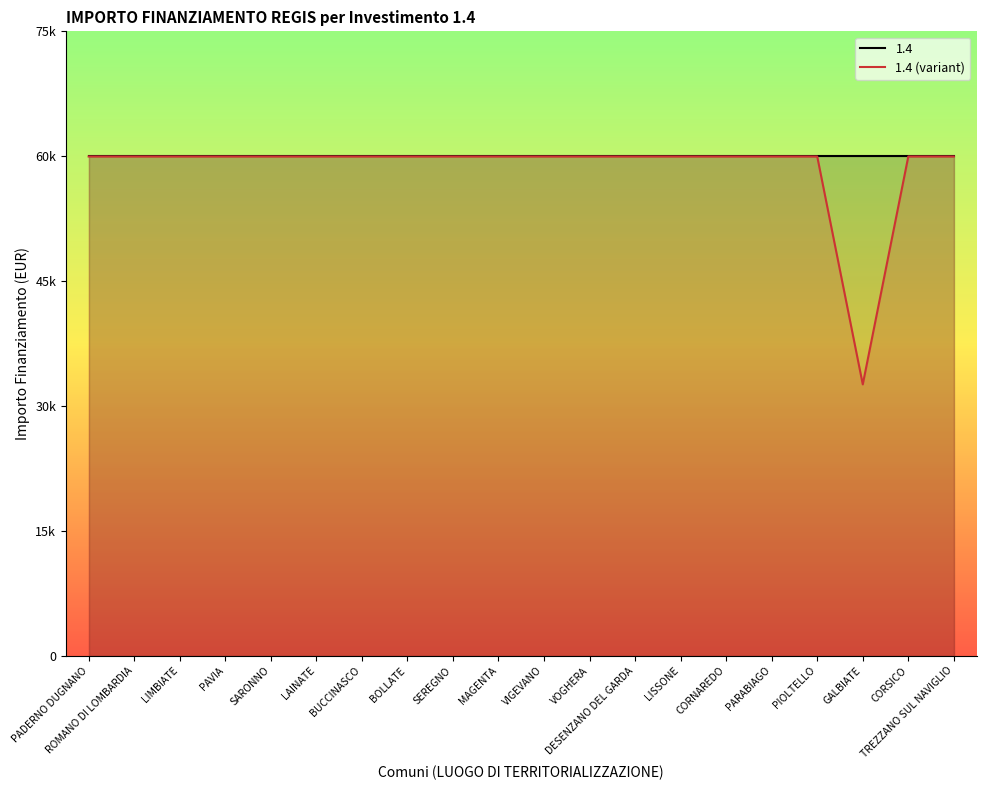

Rank the categories by value from highest to lowest.

PADERNO DUGNANO, ROMANO DI LOMBARDIA, LIMBIATE, PAVIA, SARONNO, LAINATE, BUCCINASCO, BOLLATE, SEREGNO, MAGENTA, VIGEVANO, VOGHERA, DESENZANO DEL GARDA, LISSONE, CORNAREDO, PARABIAGO, PIOLTELLO, CORSICO, TREZZANO SUL NAVIGLIO, GALBIATE